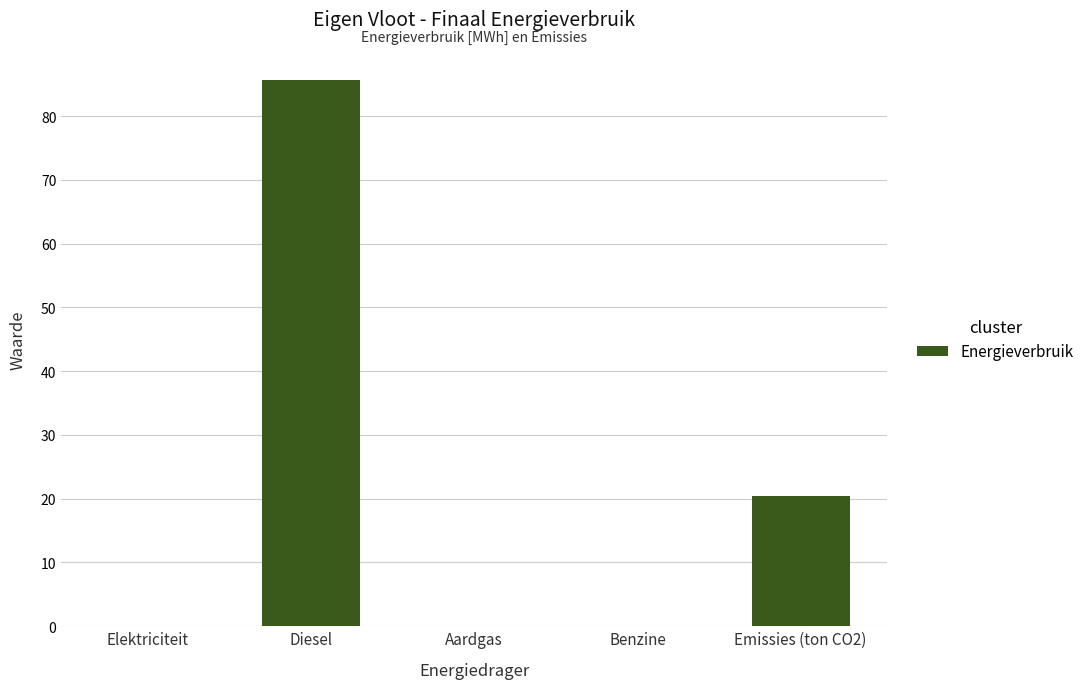

At which label is the value closest to 42?

Emissies (ton CO2)